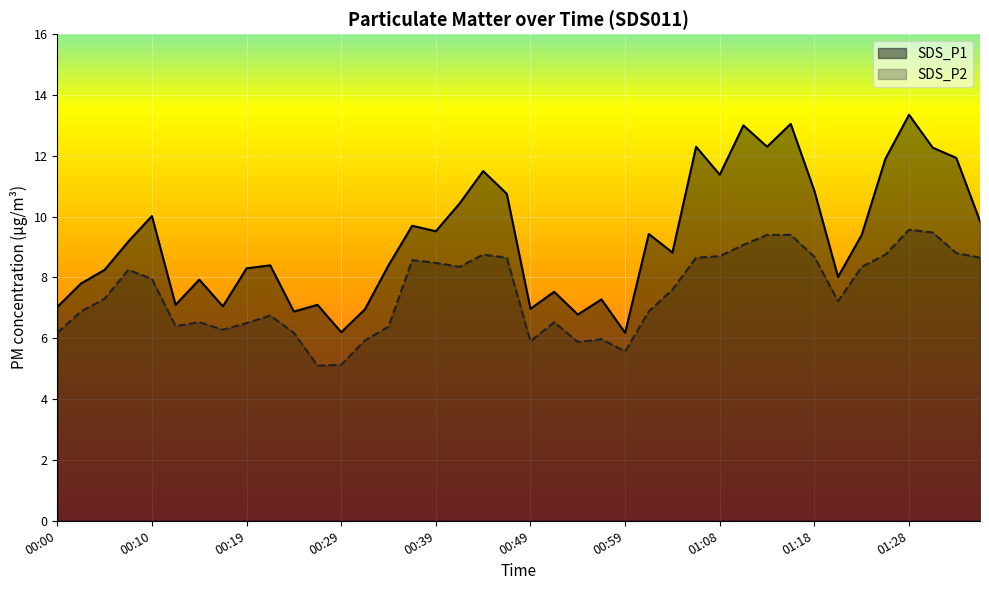

Reading left to right, extract all data points from this chart.

SDS_P1: 00:00=7.0	00:02=7.8	00:05=8.2	00:07=9.2	00:10=10.0	00:12=7.1	00:15=7.9	00:17=7.0	00:19=8.3	00:22=8.4	00:24=6.9	00:27=7.1	00:29=6.2	00:32=7.0	00:34=8.4	00:37=9.7	00:39=9.5	00:41=10.4	00:44=11.5	00:46=10.8	00:49=7.0	00:51=7.5	00:54=6.8	00:56=7.3	00:59=6.2	01:01=9.4	01:04=8.8	01:06=12.3	01:08=11.4	01:11=13.0	01:13=12.3	01:16=13.1	01:18=10.8	01:21=8.0	01:23=9.4	01:26=11.9	01:28=13.3	01:31=12.3	01:33=11.9	01:35=9.8
SDS_P2: 00:00=6.2	00:02=6.9	00:05=7.3	00:07=8.2	00:10=8.0	00:12=6.4	00:15=6.5	00:17=6.3	00:19=6.5	00:22=6.8	00:24=6.2	00:27=5.1	00:29=5.1	00:32=5.9	00:34=6.4	00:37=8.6	00:39=8.5	00:41=8.3	00:44=8.8	00:46=8.7	00:49=5.9	00:51=6.5	00:54=5.9	00:56=6.0	00:59=5.6	01:01=6.9	01:04=7.6	01:06=8.7	01:08=8.7	01:11=9.1	01:13=9.4	01:16=9.4	01:18=8.7	01:21=7.2	01:23=8.3	01:26=8.8	01:28=9.6	01:31=9.5	01:33=8.8	01:35=8.7